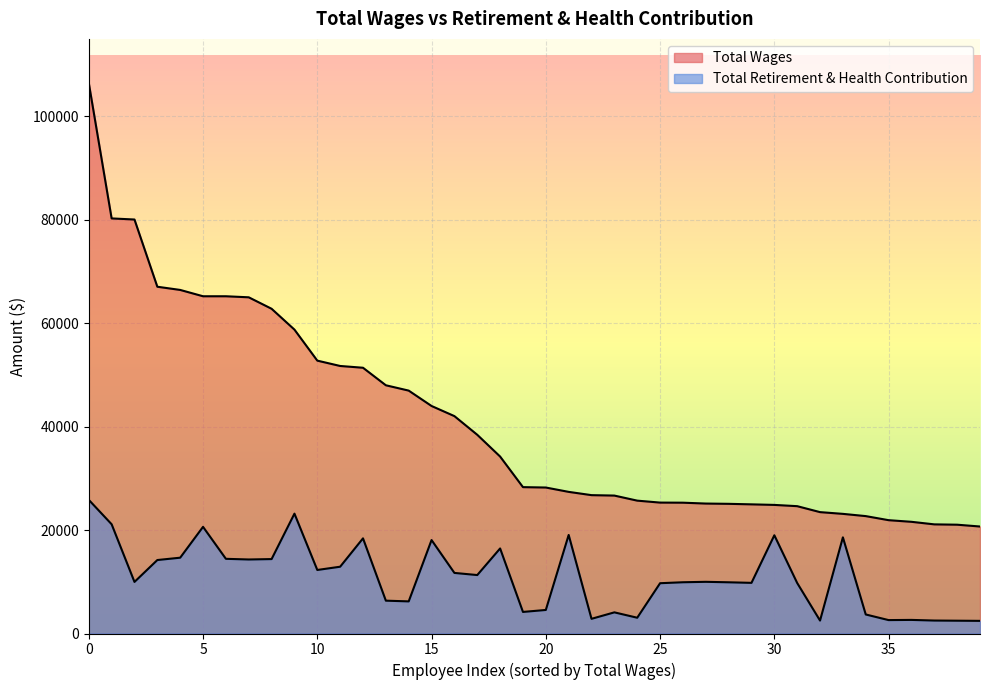

What is the label of the 27th point from the left?

26